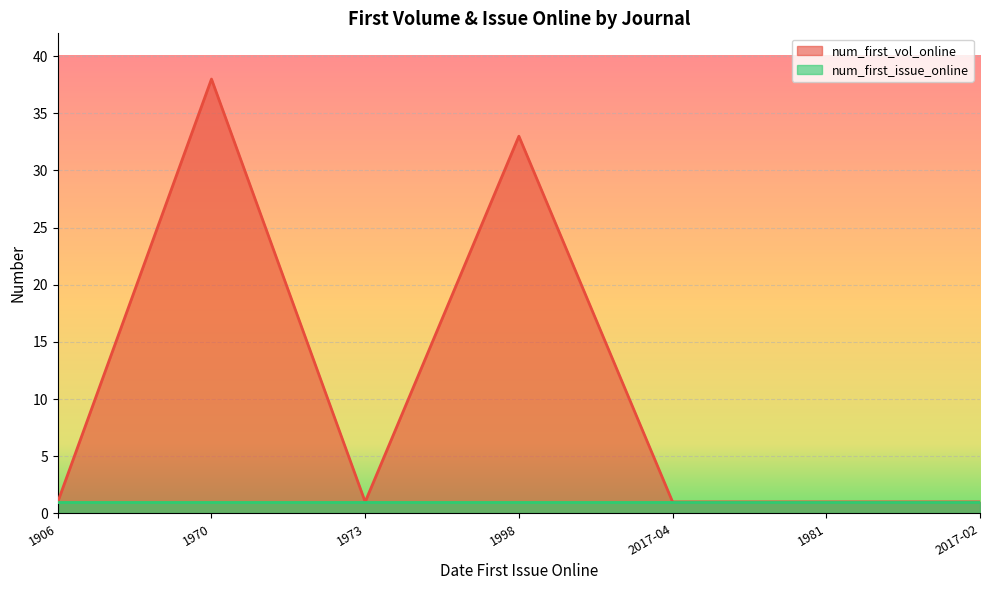

Count the number of categories in the chart.

7